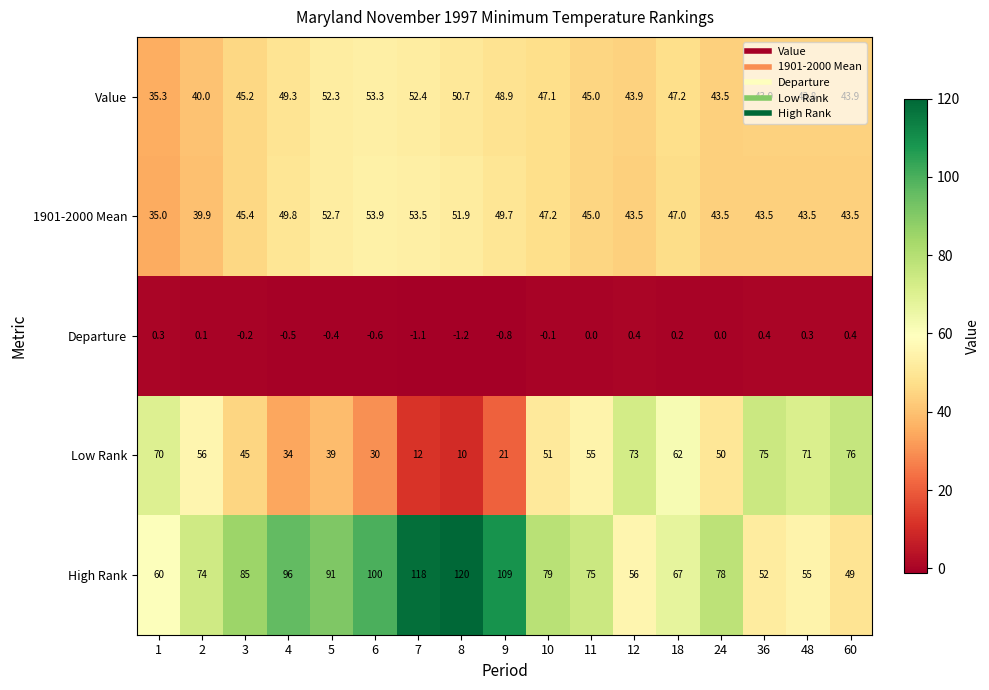

Rank the series by their maximum value, from lowest to highest.

Departure, Value, 1901-2000 Mean, Low Rank, High Rank